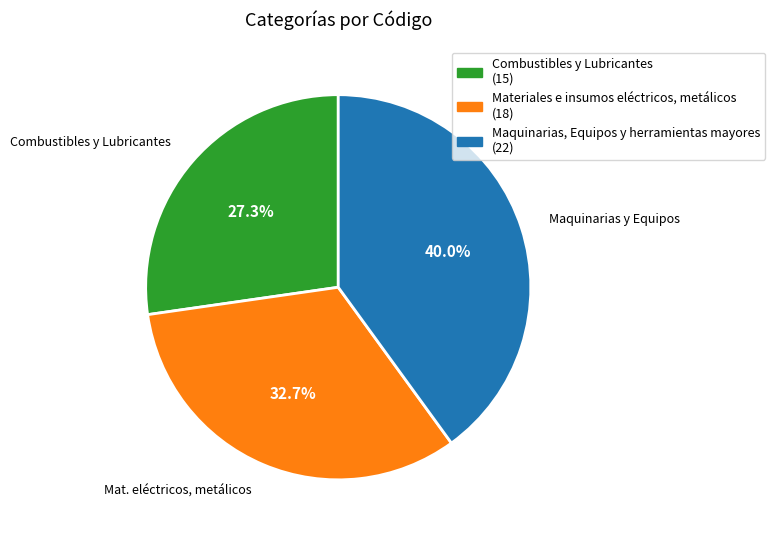

Combined, what portion of the pie is Maquinarias, Equipos y herramientas mayores and Materiales e insumos eléctricos, metálicos?

72.7%